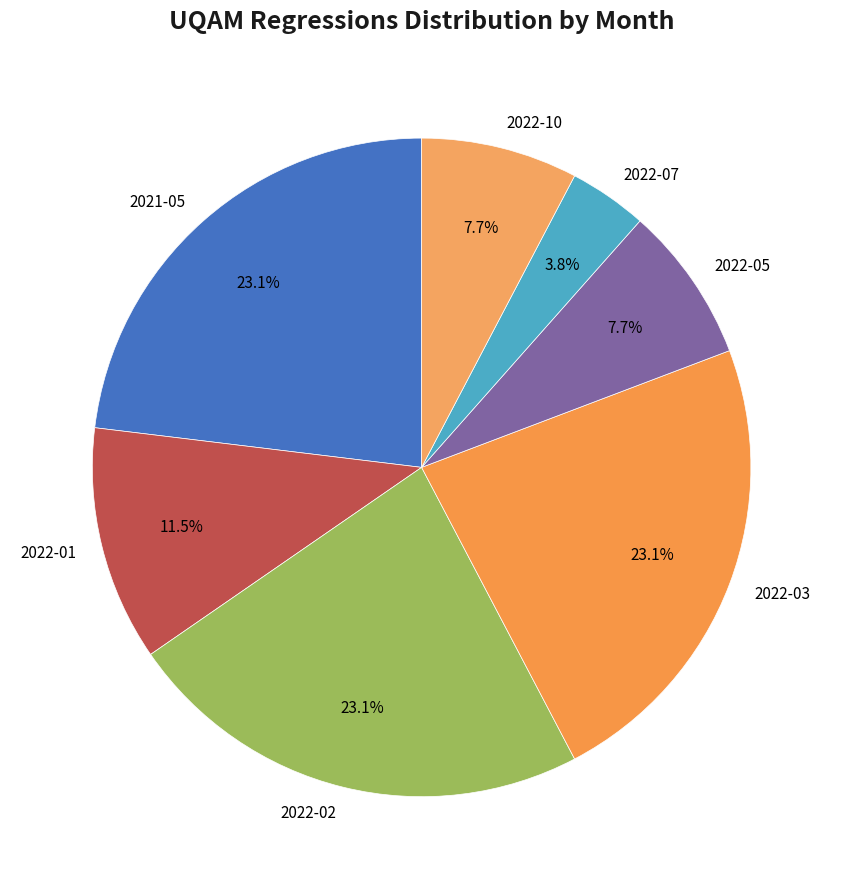

Approximately how many times larger is the value at 2022-02 compared to 2022-05?

3.0